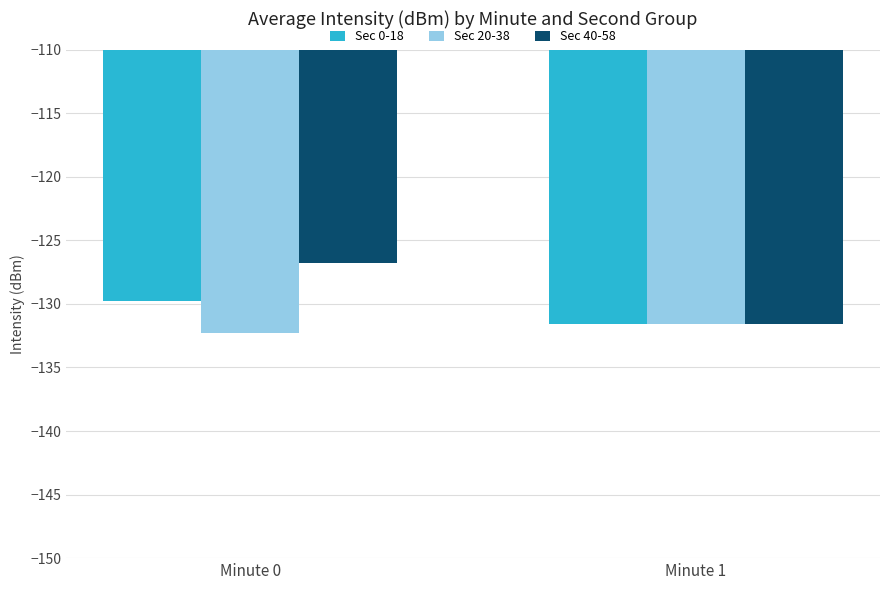

What is the minimum value for Sec 0-18?

-131.6